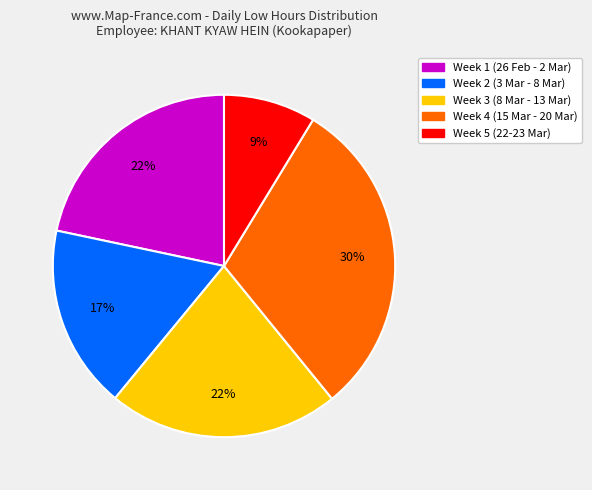

Is there a majority slice in this chart?

No